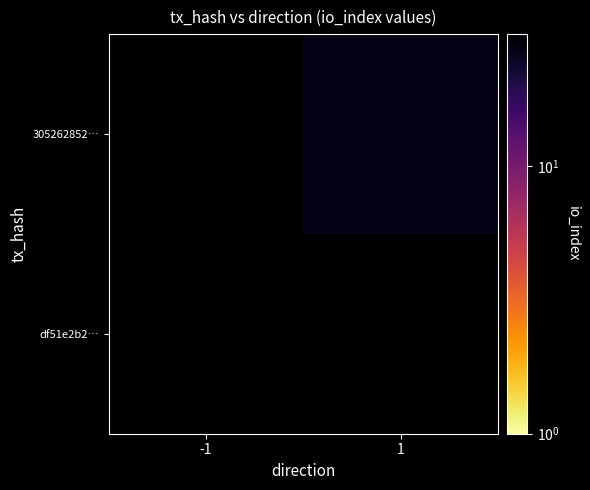

List the series in order of their peak value, highest first.

df51e2b2…, 305262852…